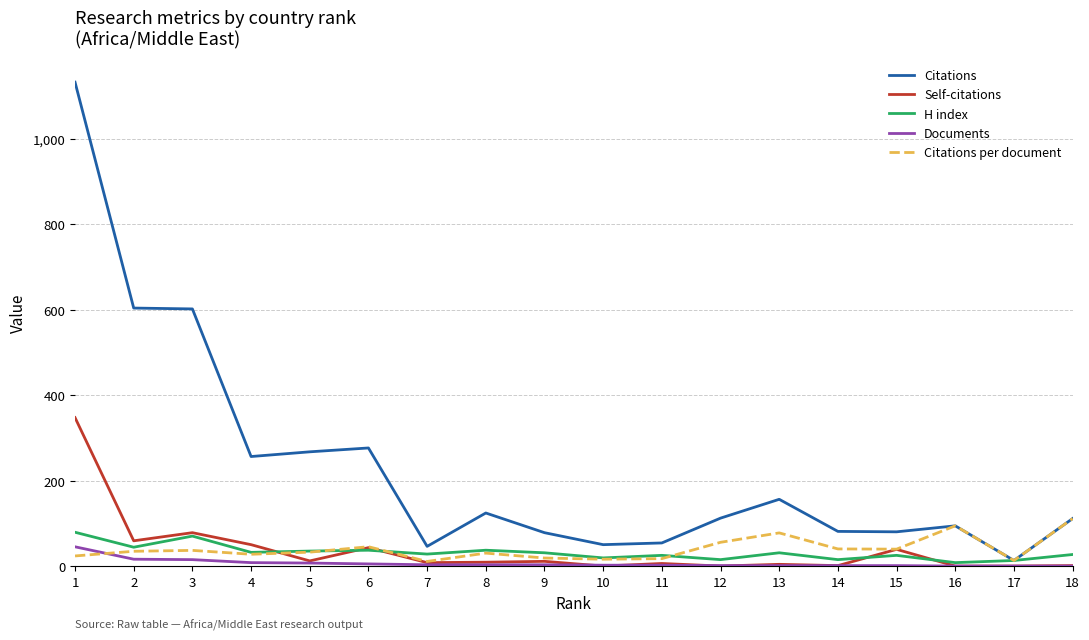

Between 7 and 16, which series saw the biggest shift?

Citations per document